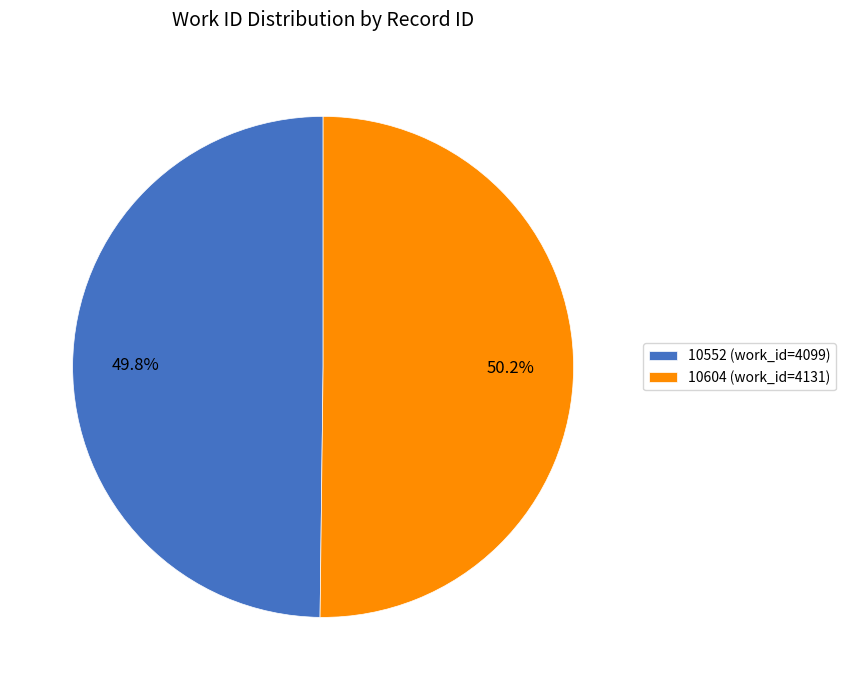

Approximately how many times larger is the value at 10604 compared to 10552?

1.0